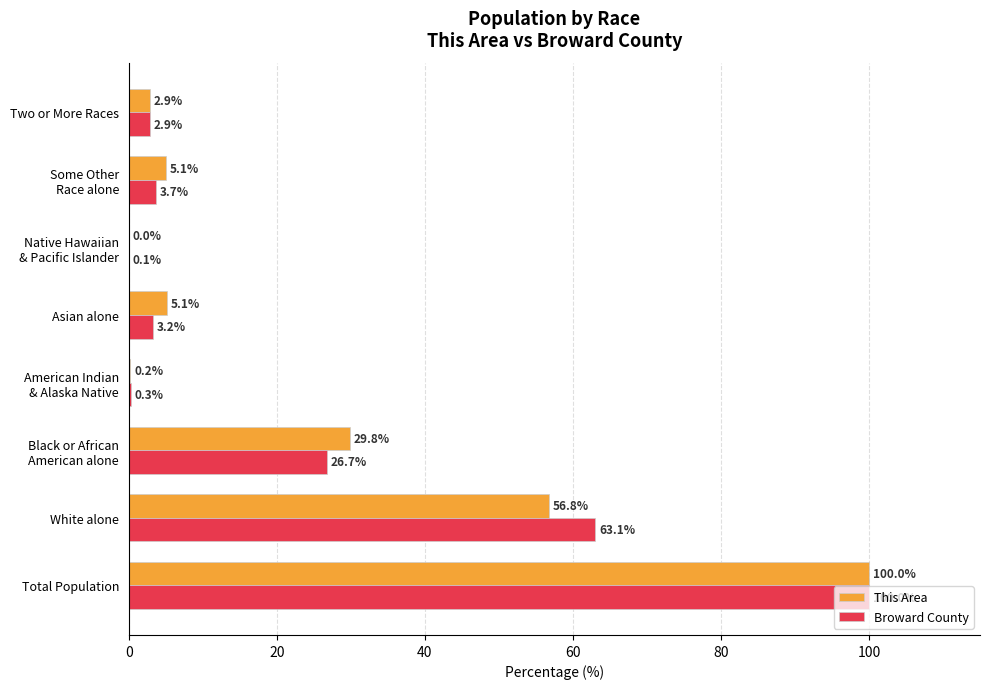

Is it true that This Area equals 57.0 at Total Population?

False